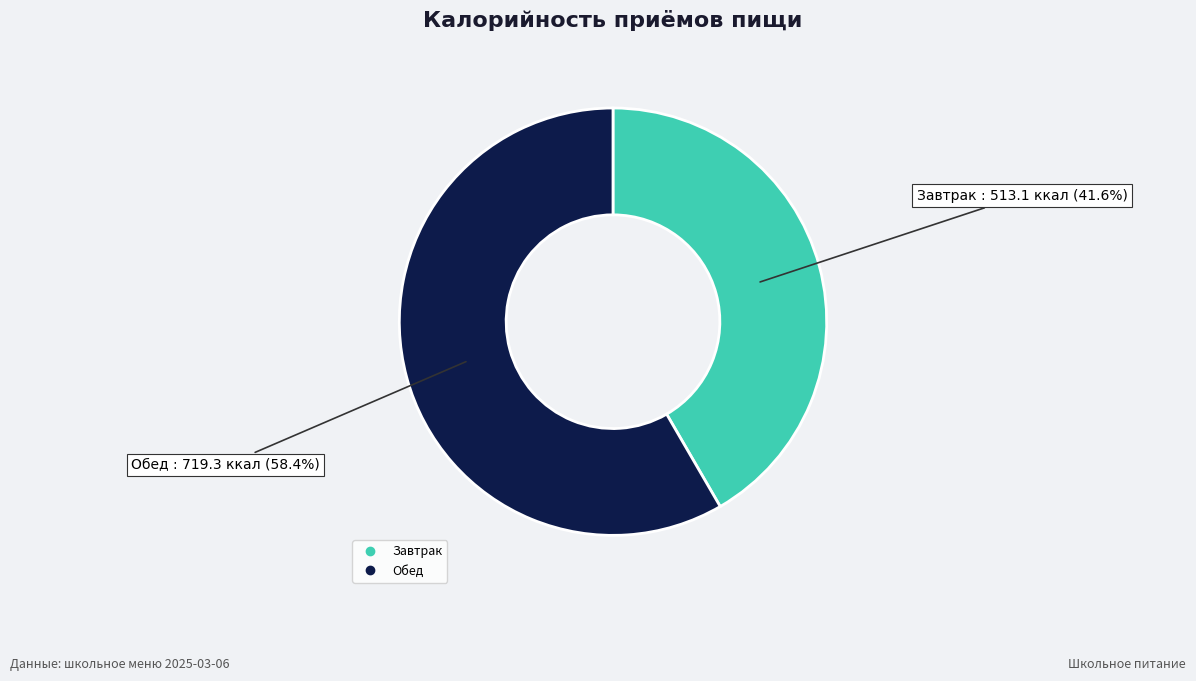

Is there any slice that represents more than half of the pie?

Yes